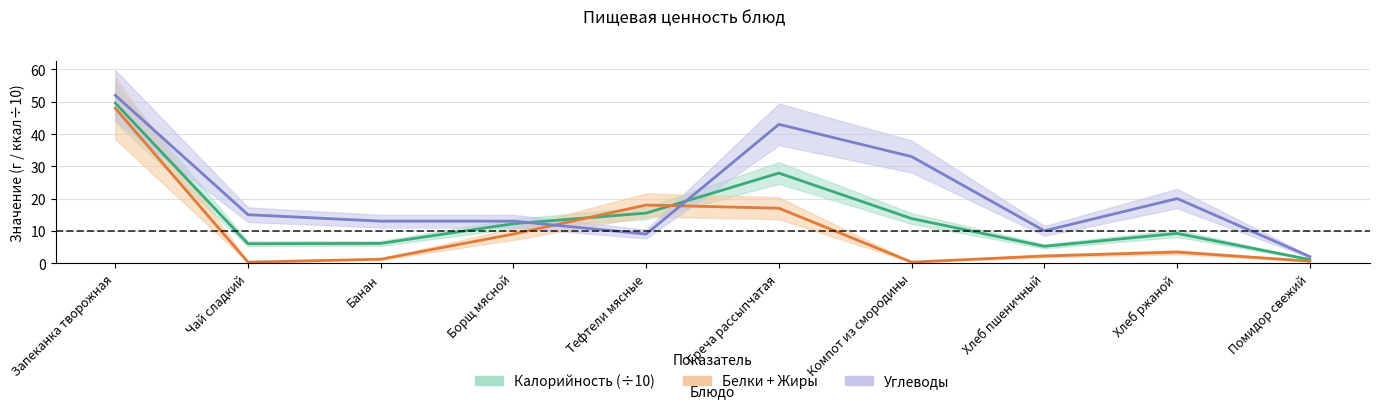

List the series in order of their overall mean, lowest first.

Белки, Калорийность, Углеводы